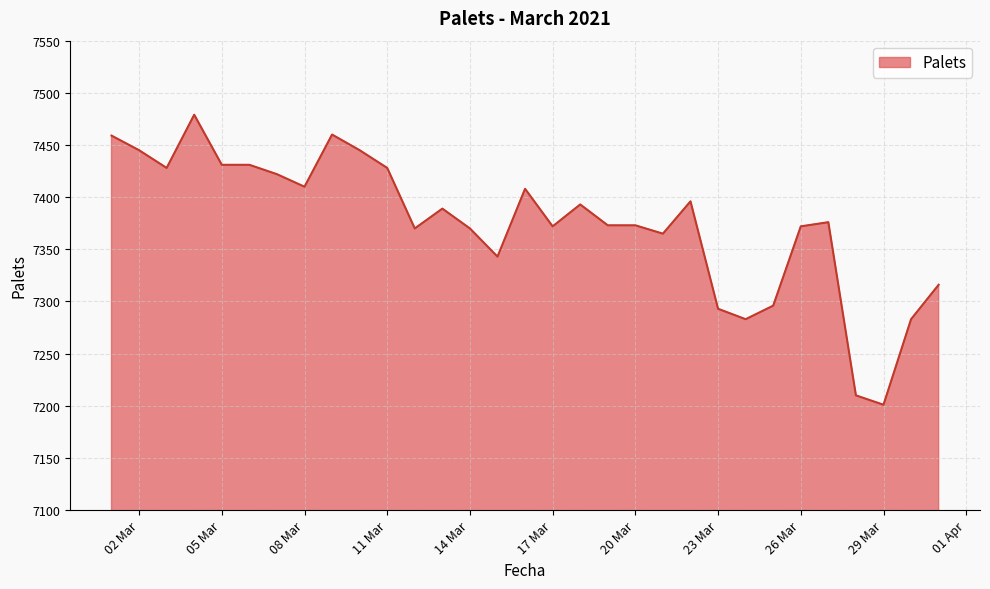

What is the minimum value shown in the chart?

7201